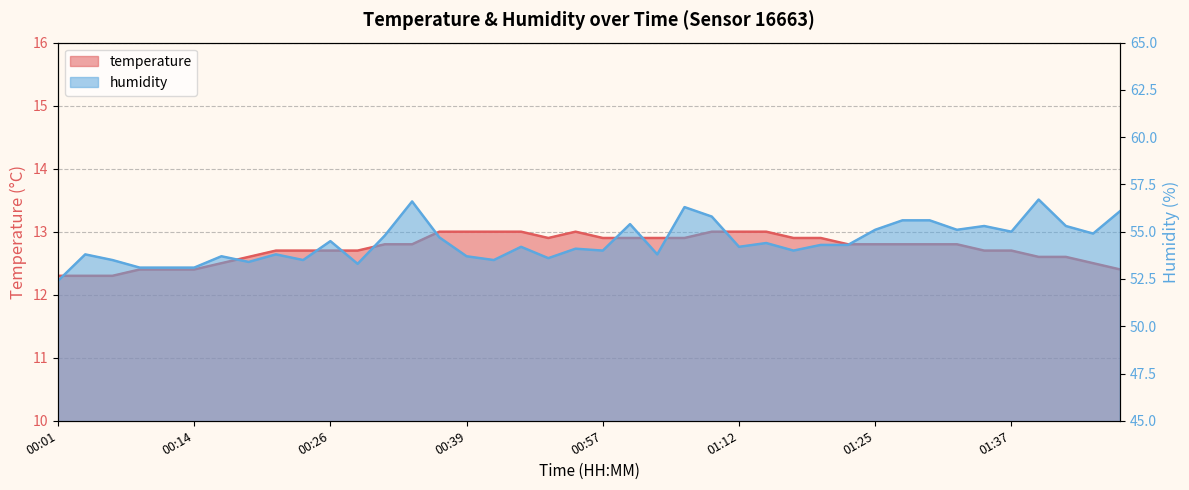

What is the difference between the maximum and minimum values in the humidity series?

4.3